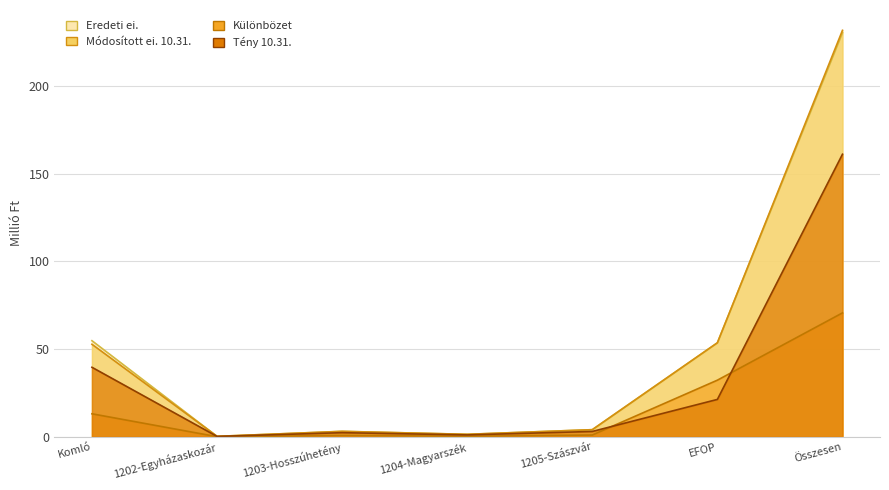

What is the maximum value for Tény 10.31.?

161.2